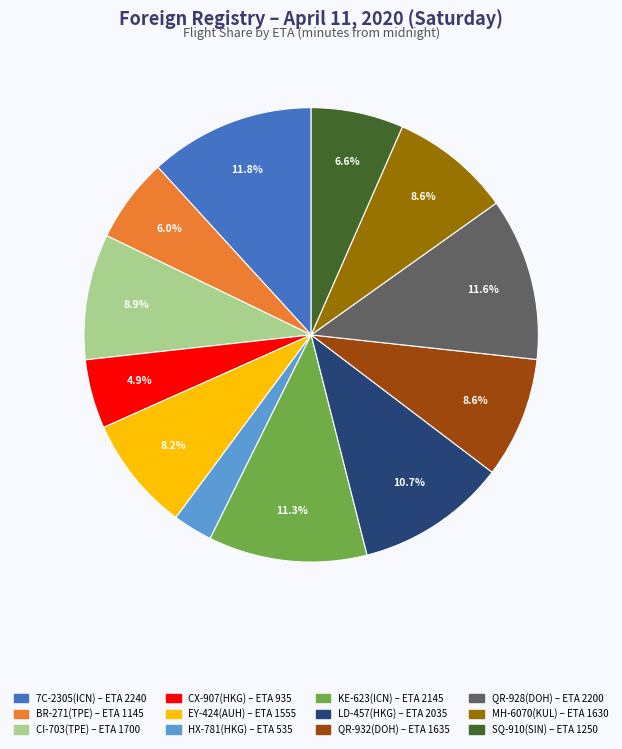

Does any single category account for the majority?

No